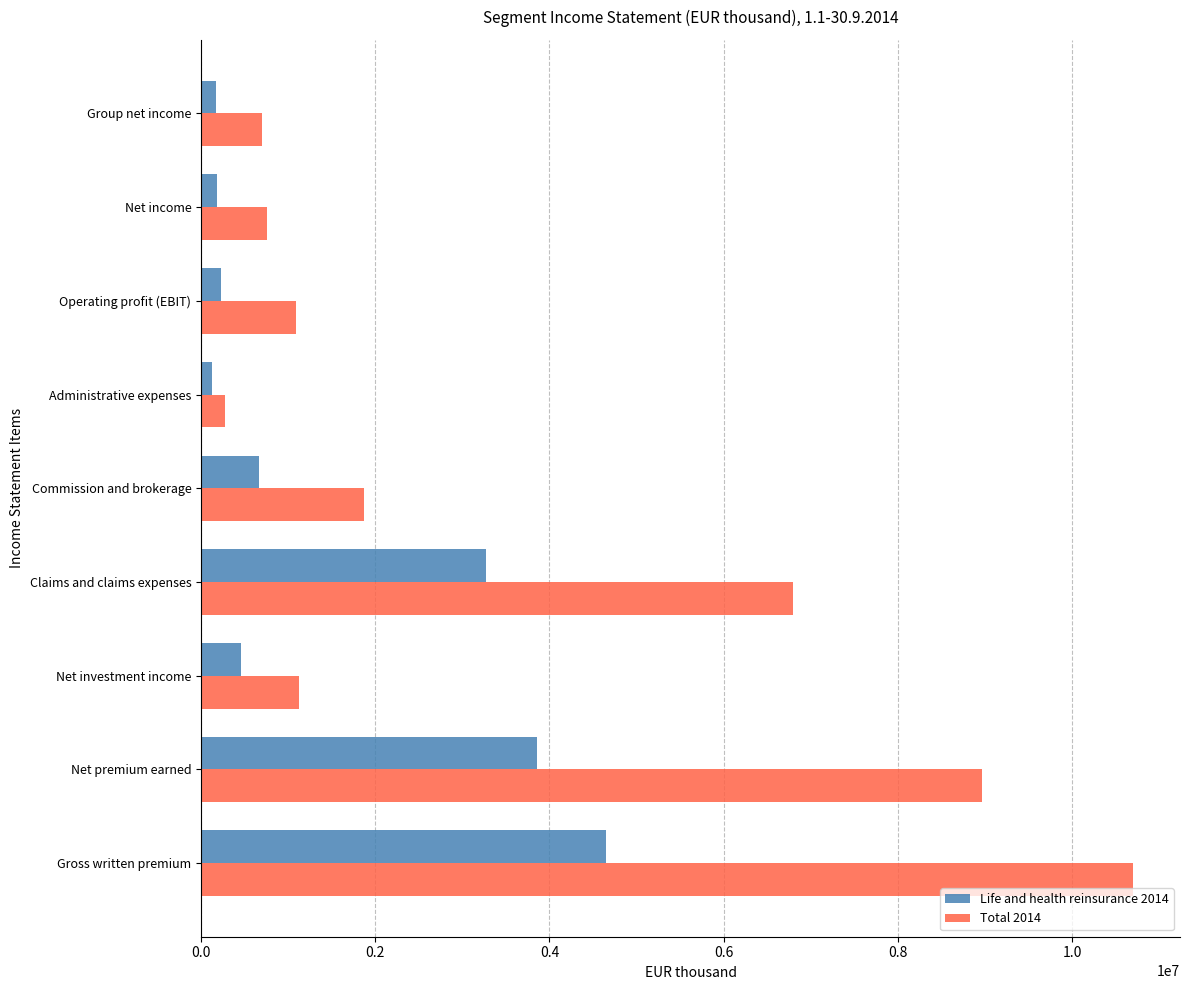

What is the maximum value shown in the chart?

10704491